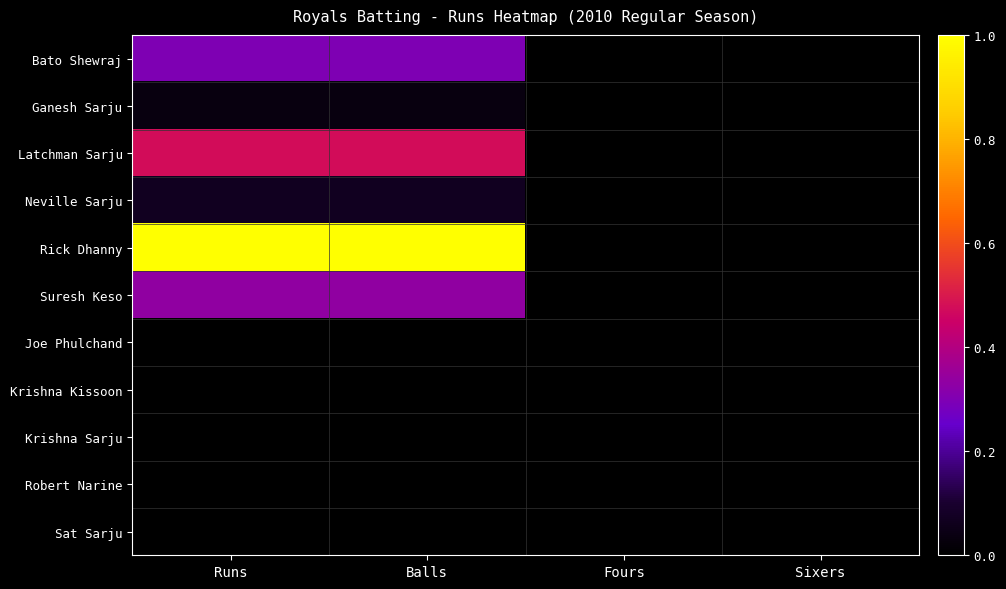

Reading left to right, extract all data points from this chart.

Bato Shewraj: Runs=0.3	Balls=0.3	Fours=0.0	Sixers=0.0
Ganesh Sarju: Runs=0.0	Balls=0.0	Fours=0.0	Sixers=0.0
Latchman Sarju: Runs=0.5	Balls=0.5	Fours=0.0	Sixers=0.0
Neville Sarju: Runs=0.1	Balls=0.1	Fours=0.0	Sixers=0.0
Rick Dhanny: Runs=1.0	Balls=1.0	Fours=0.0	Sixers=0.0
Suresh Keso: Runs=0.3	Balls=0.3	Fours=0.0	Sixers=0.0
Joe Phulchand: Runs=0.0	Balls=0.0	Fours=0.0	Sixers=0.0
Krishna Kissoon: Runs=0.0	Balls=0.0	Fours=0.0	Sixers=0.0
Krishna Sarju: Runs=0.0	Balls=0.0	Fours=0.0	Sixers=0.0
Robert Narine: Runs=0.0	Balls=0.0	Fours=0.0	Sixers=0.0
Sat Sarju: Runs=0.0	Balls=0.0	Fours=0.0	Sixers=0.0